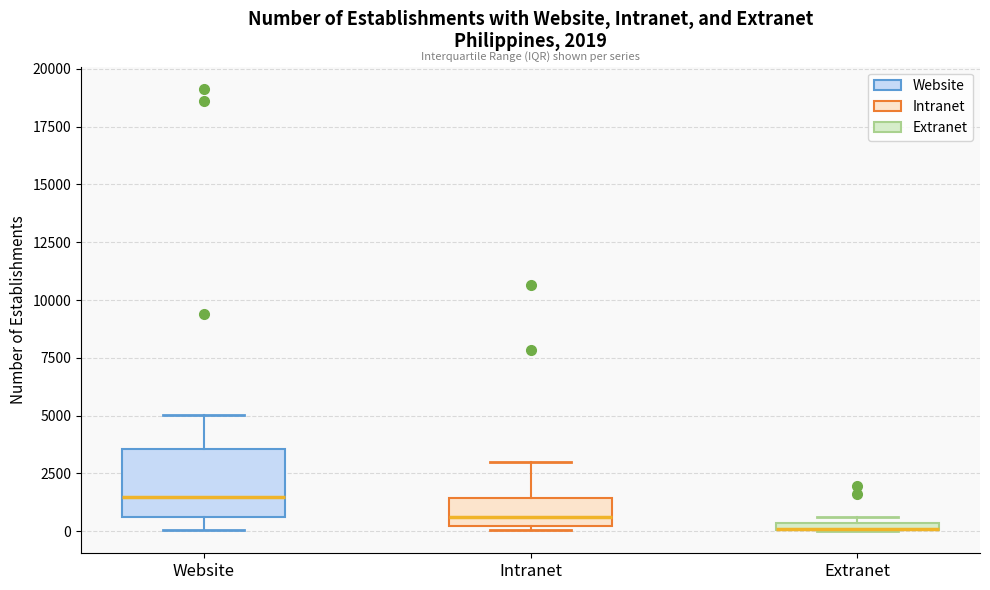

Which box is the tallest, from its lower edge to its upper edge?

Website